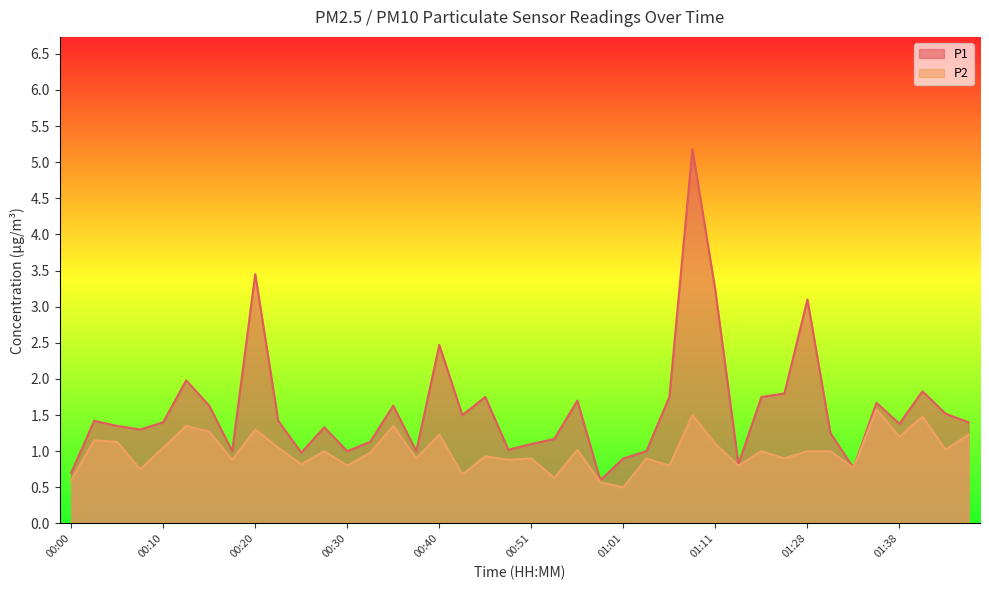

Does the chart display data point markers on the line(s)?

No